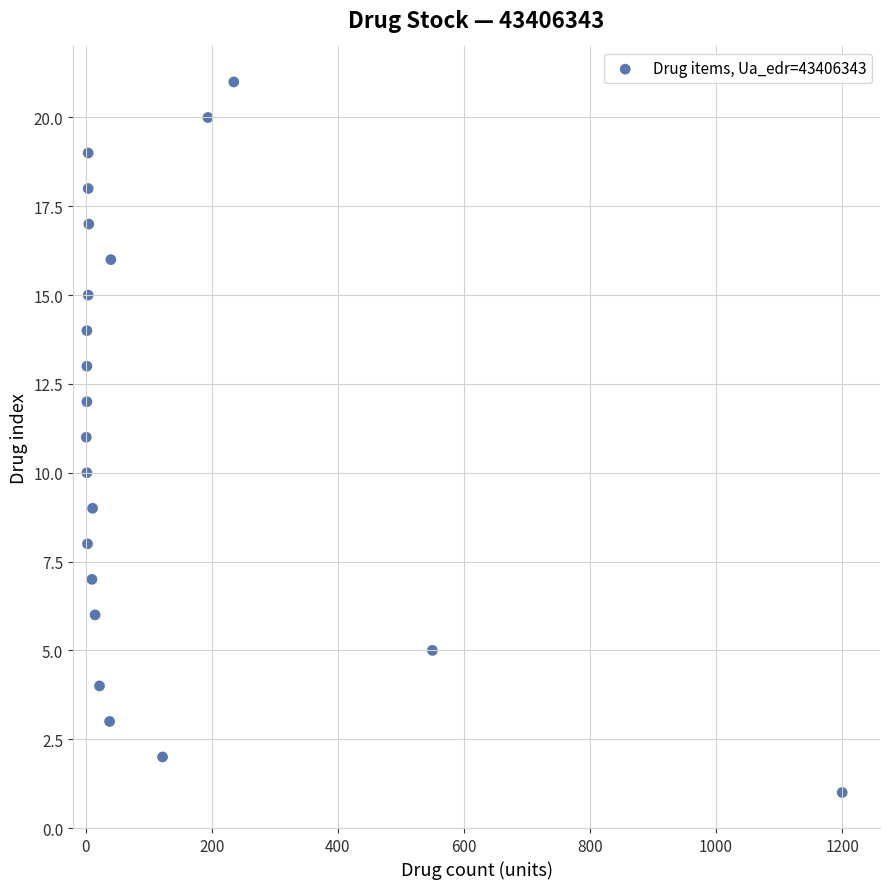

What is the range of X values (max minus min)?

1199